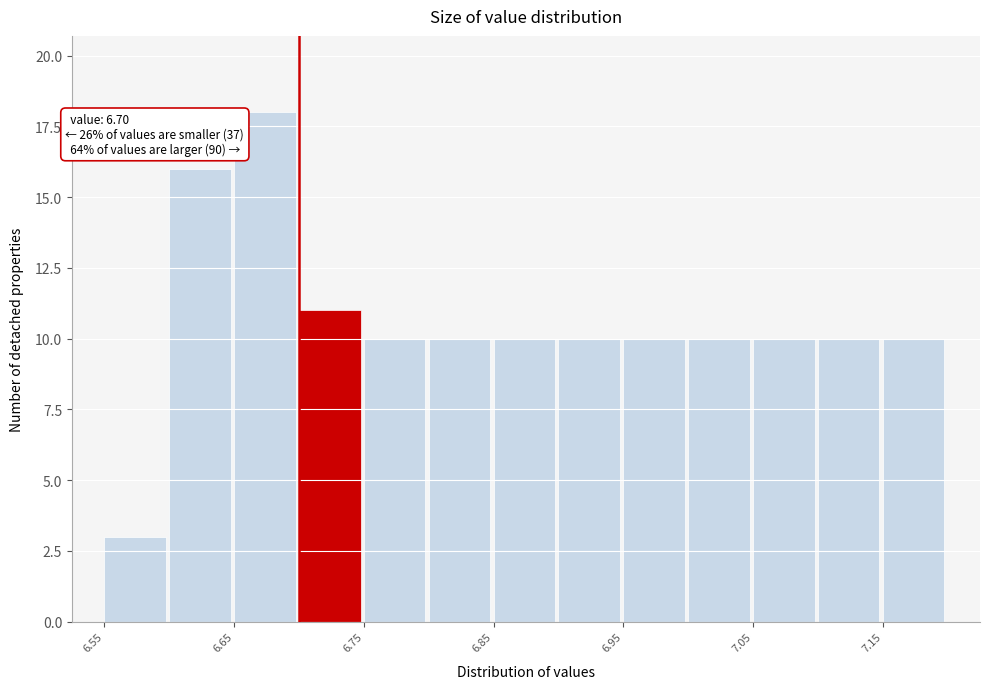

Which range on the x-axis has the tallest bar?

6.65 to 6.70